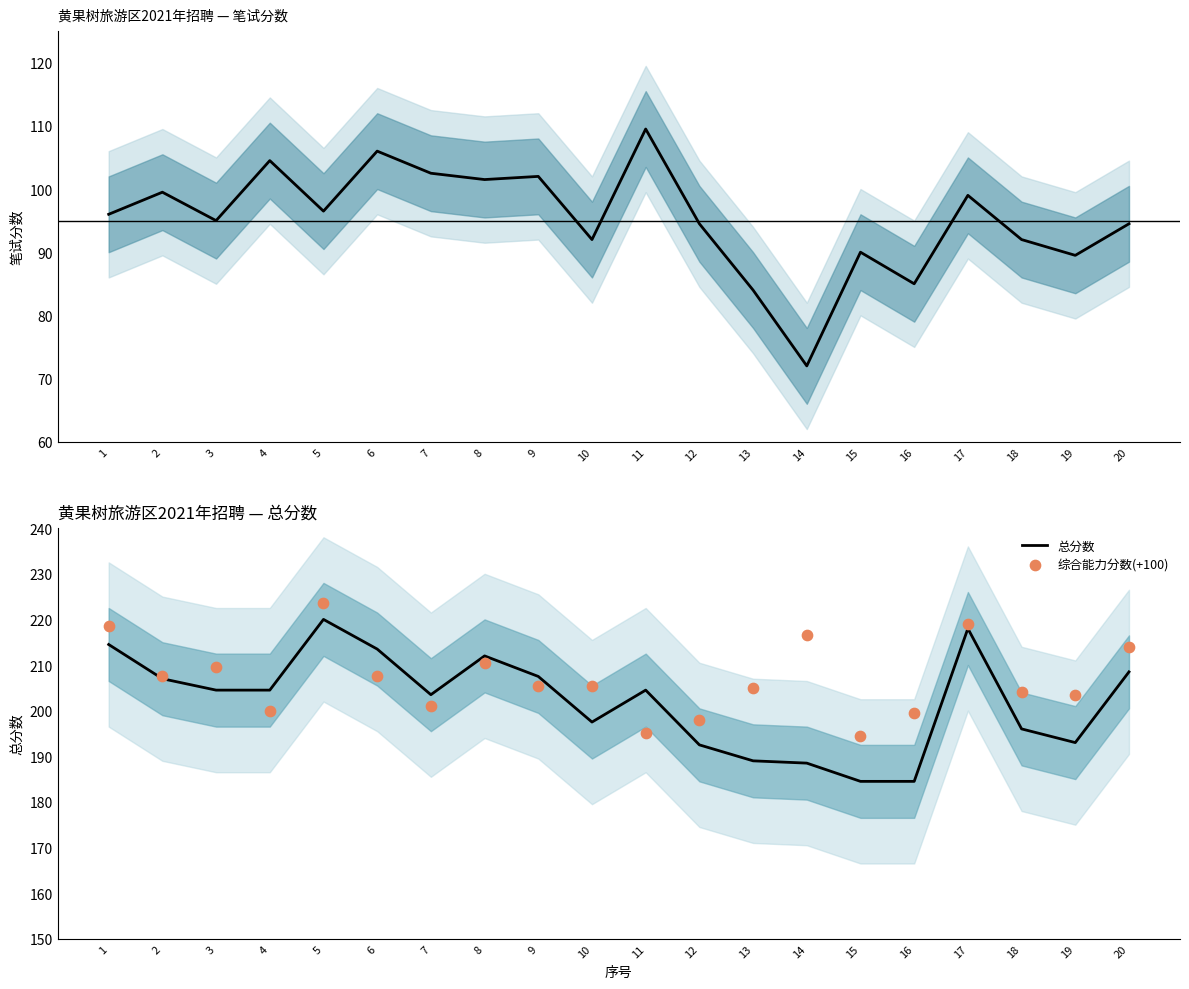

At which category is the sum across all series the highest?

5